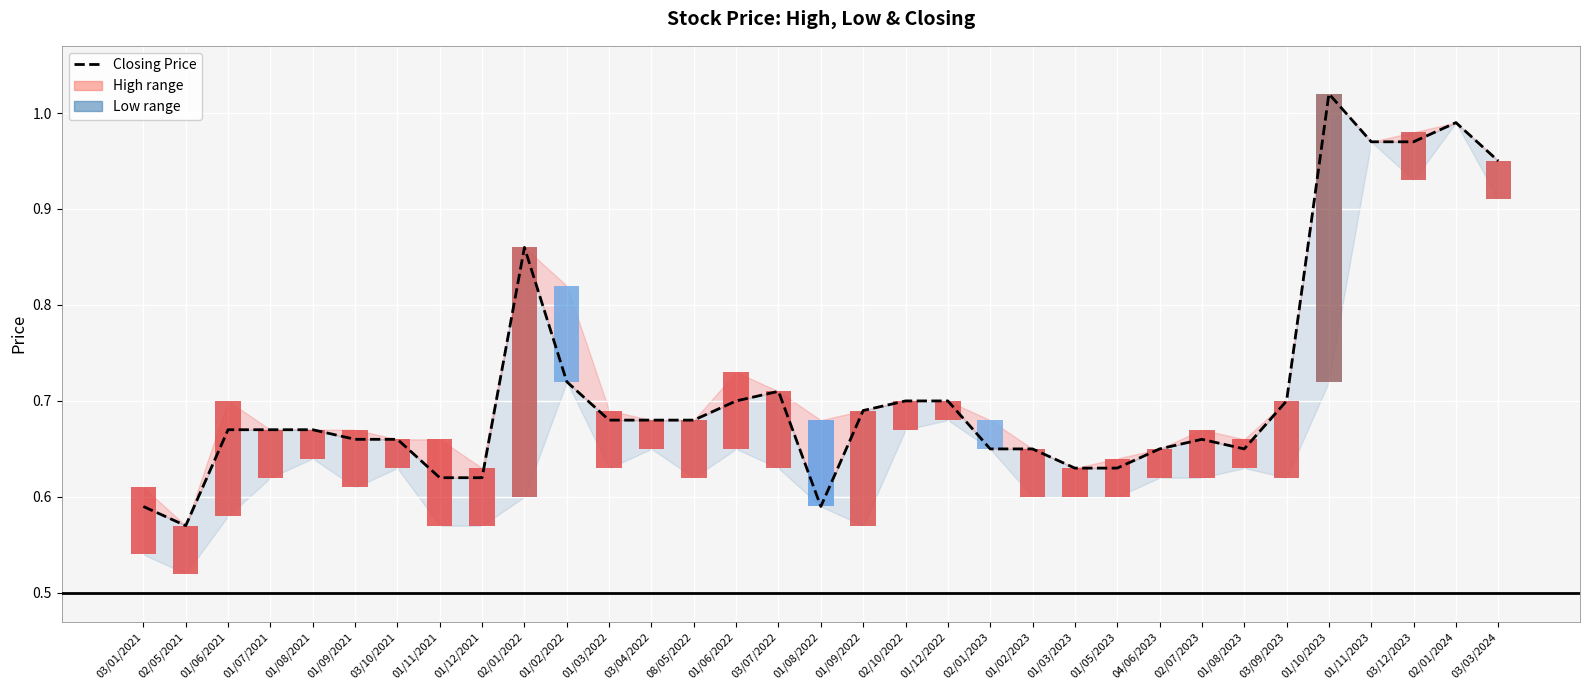

Reading left to right, what are all the values shown in this chart?

0.6	0.6	0.7	0.7	0.7	0.7	0.7	0.6	0.6	0.9	0.7	0.7	0.7	0.7	0.7	0.7	0.6	0.7	0.7	0.7	0.7	0.7	0.6	0.6	0.7	0.7	0.7	0.7	1.0	1.0	1.0	1.0	0.9